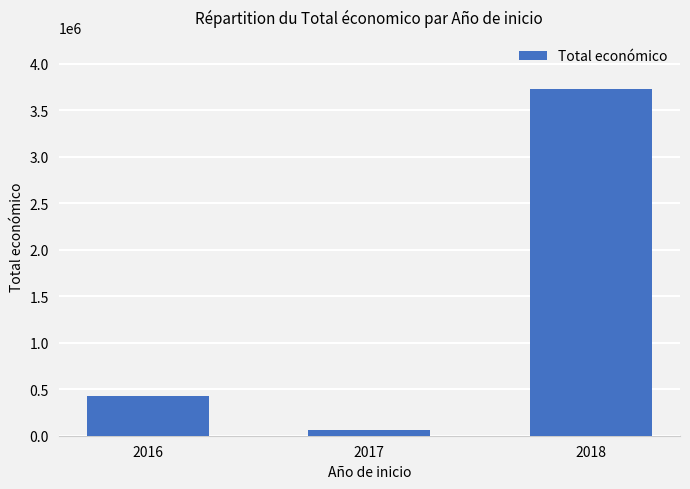

How many bars are there in total?

3